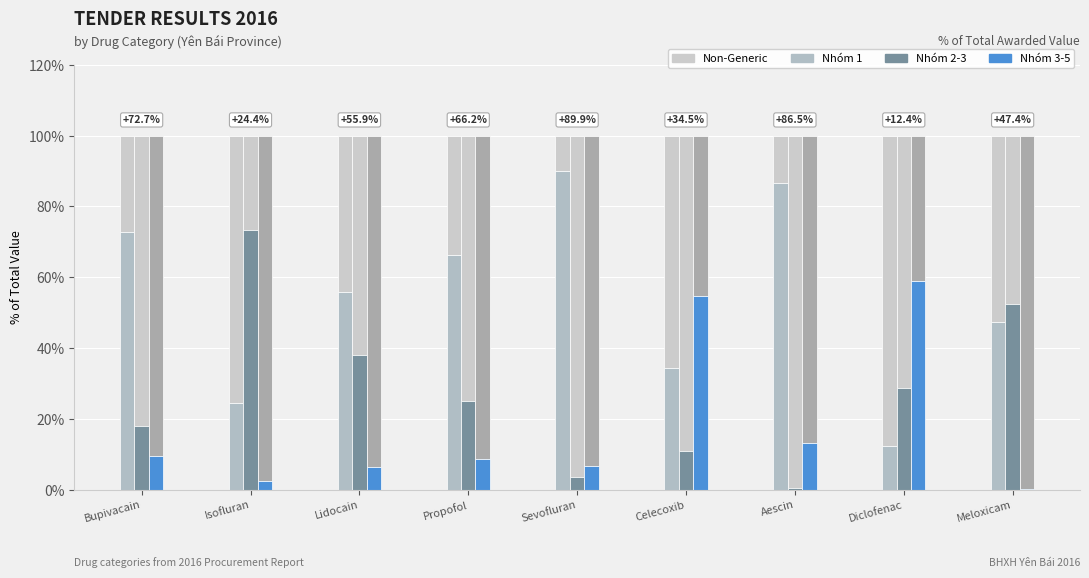

How many groups of bars are there?

9